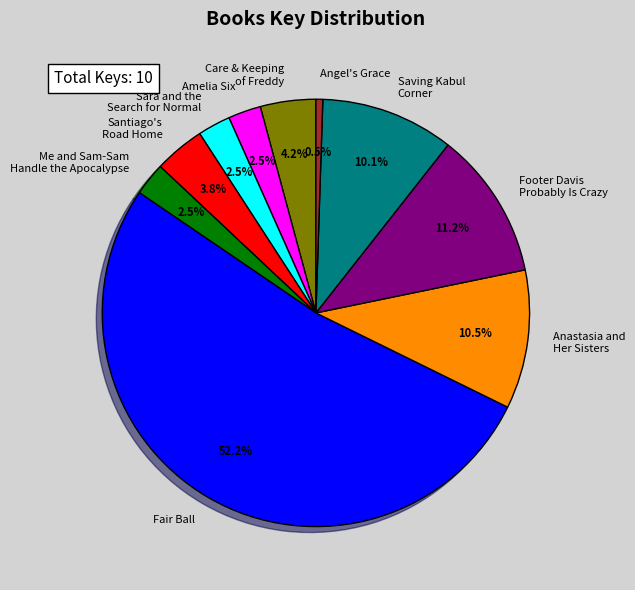

Combined, what portion of the pie is Sara and the Search for Normal and Anastasia and Her Sisters?

13.0%